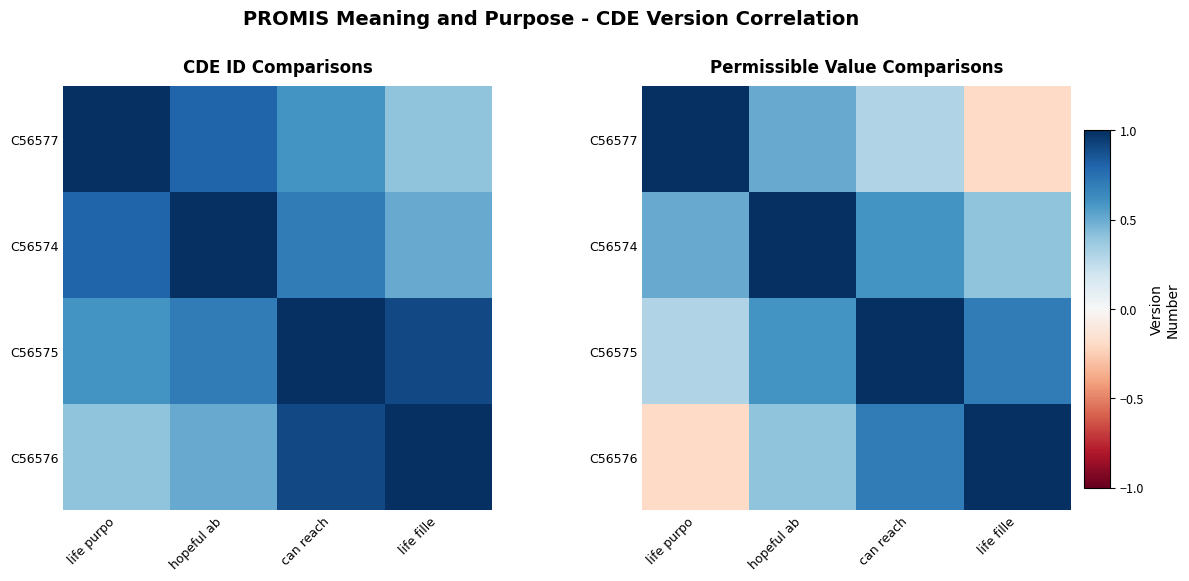

Rank the series at life fille from highest to lowest value.

C56576, C56575, C56574, C56577